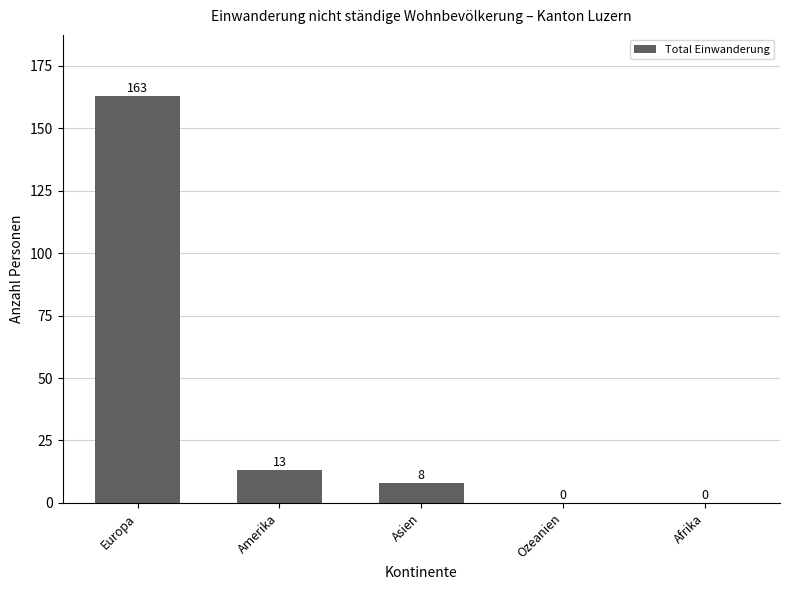

The chart shows a value of 163 at Europa. True or false?

True